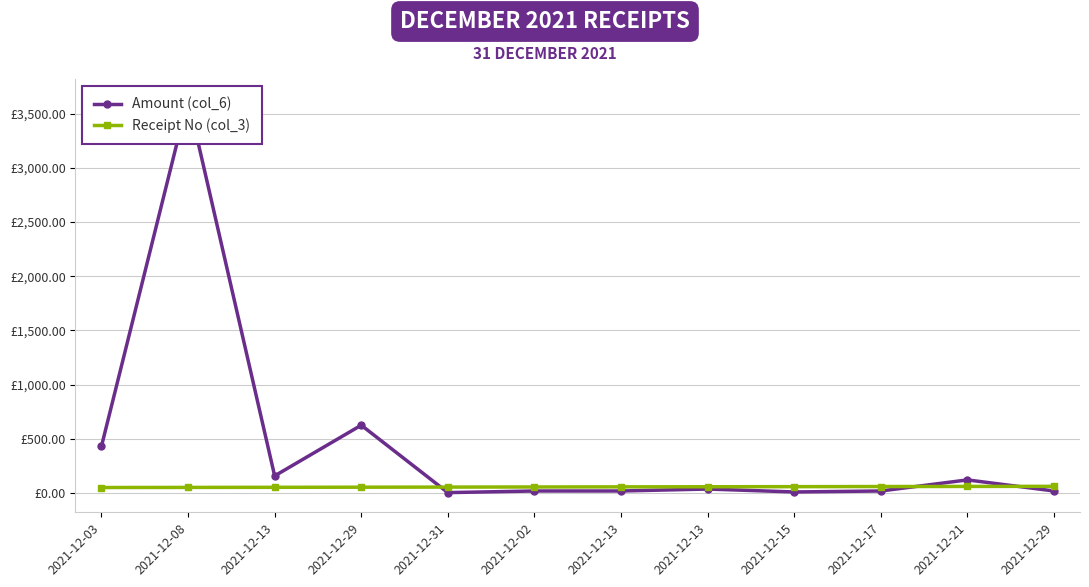

Reading right to left, transcribe all the data shown in this chart.

Amount (col_6): 2021-12-29=18.0	2021-12-21=120.3	2021-12-17=18.0	2021-12-15=9.0	2021-12-13=36.0	2021-12-13=18.0	2021-12-02=18.0	2021-12-31=3.1	2021-12-29=625.0	2021-12-13=157.5	2021-12-08=3637.6	2021-12-03=430.0
Receipt No (col_3): 2021-12-29=61.0	2021-12-21=60.0	2021-12-17=59.0	2021-12-15=58.0	2021-12-13=57.0	2021-12-13=56.0	2021-12-02=55.0	2021-12-31=54.0	2021-12-29=53.0	2021-12-13=52.0	2021-12-08=51.0	2021-12-03=50.0